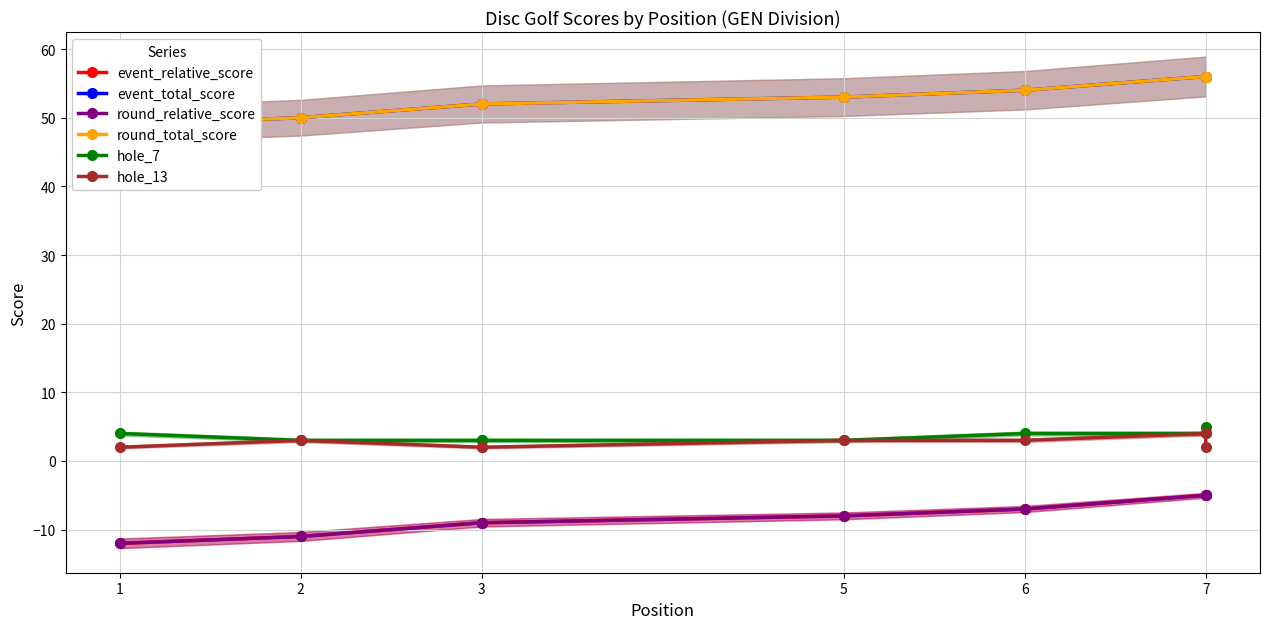

Is this an area chart (filled region under the line)?

No